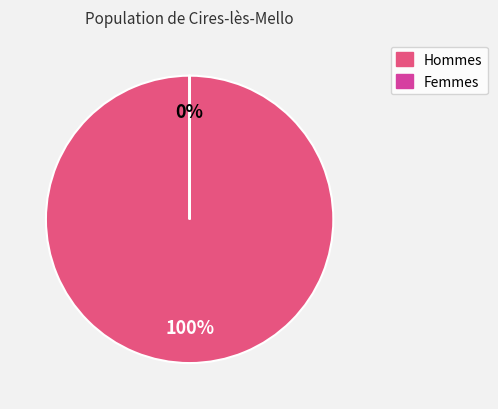

Rank the series at 13 from lowest to highest value.

Femmes, Hommes